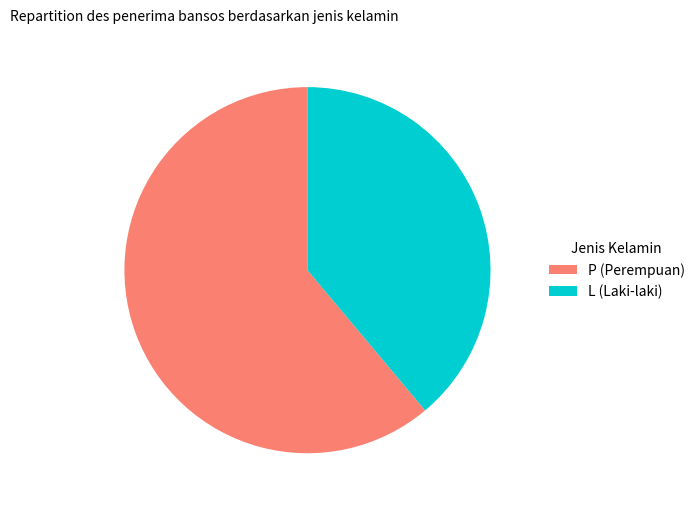

Which slice is the smallest?

L